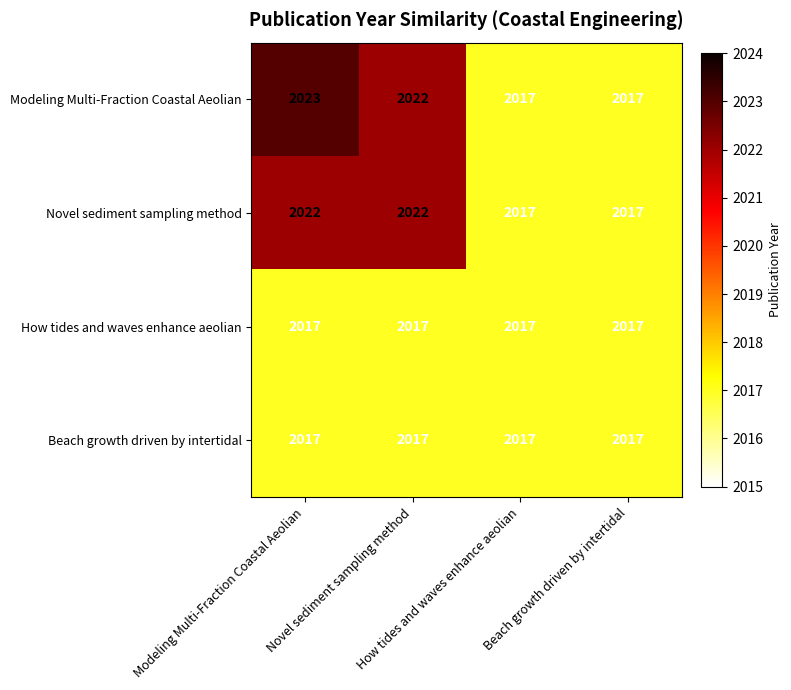

What is the total value across all series at Novel sediment sampling method?

8078